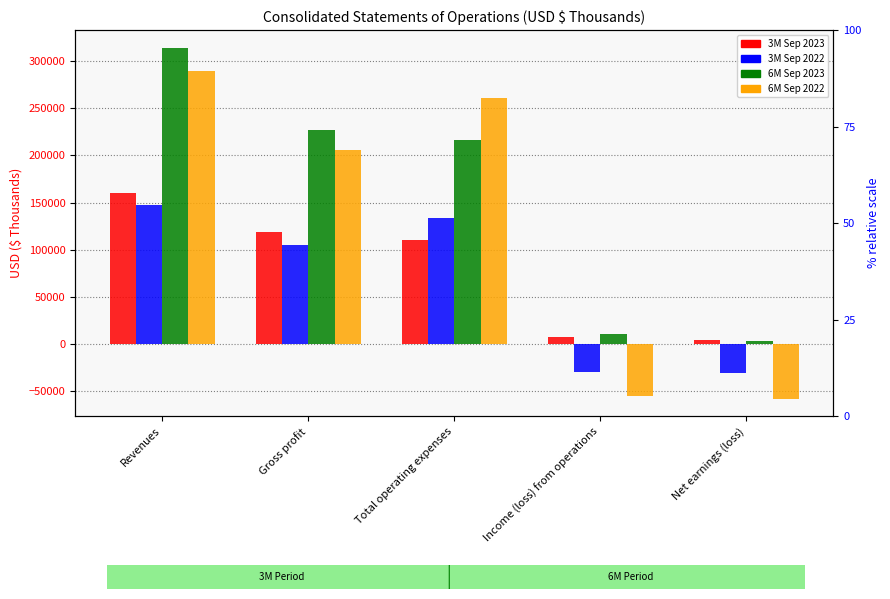

How many distinct data groups are displayed?

4